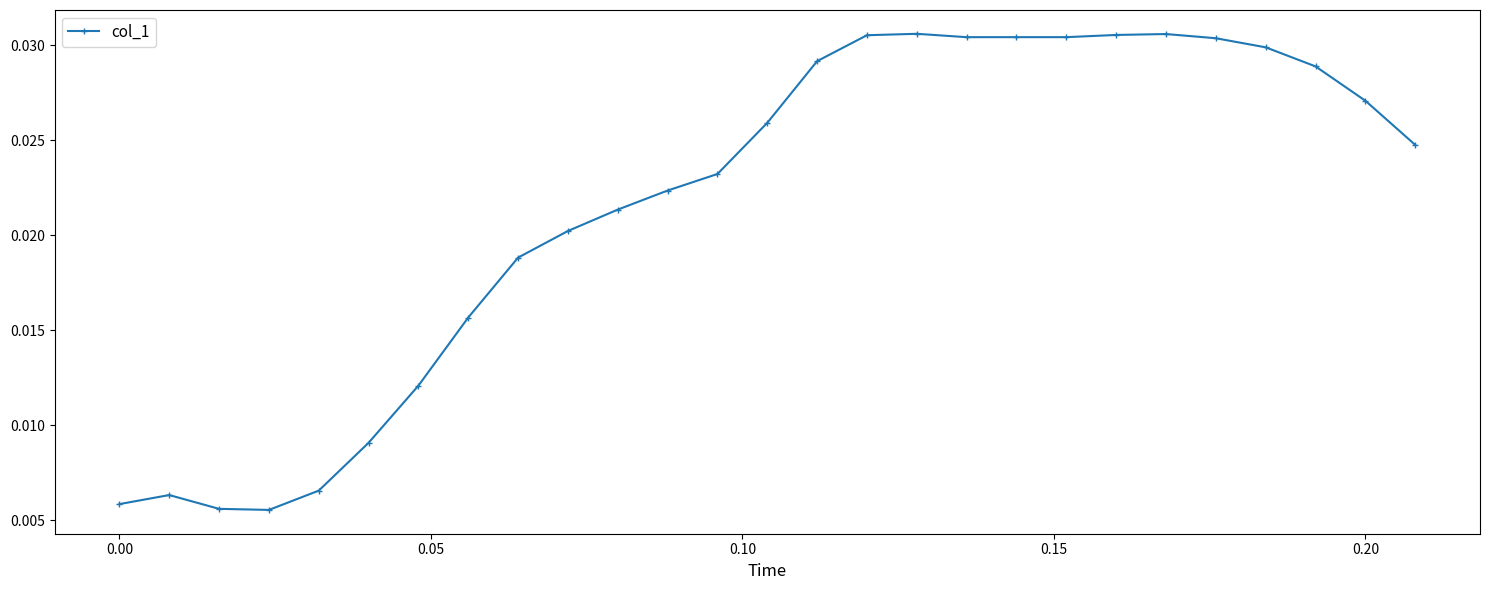

How many series are shown in this chart?

1